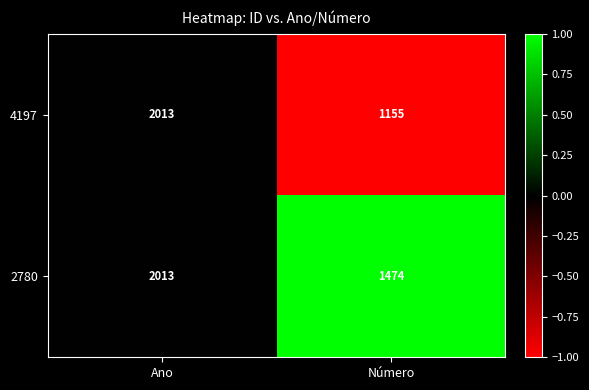

Reading left to right, what are all the values shown in this chart?

4197: 2013	1155
2780: 2013	1474